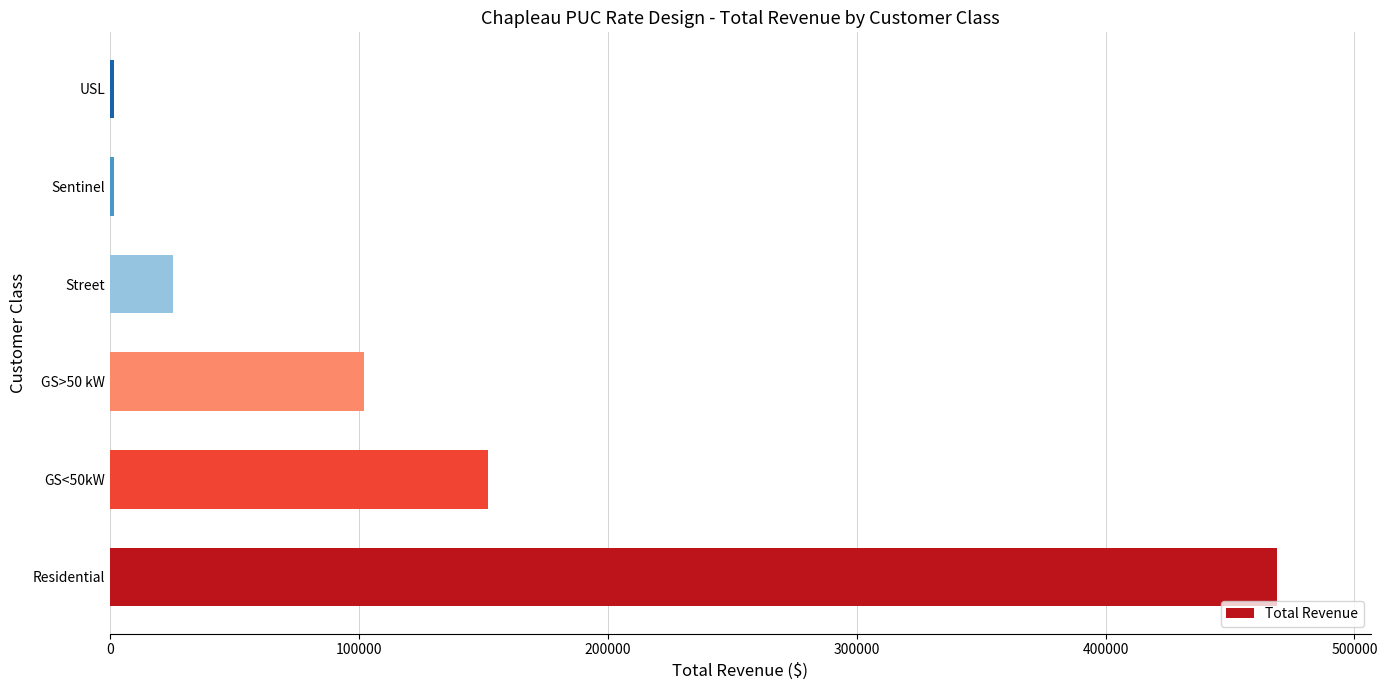

Which label corresponds to the largest value in the chart?

Residential